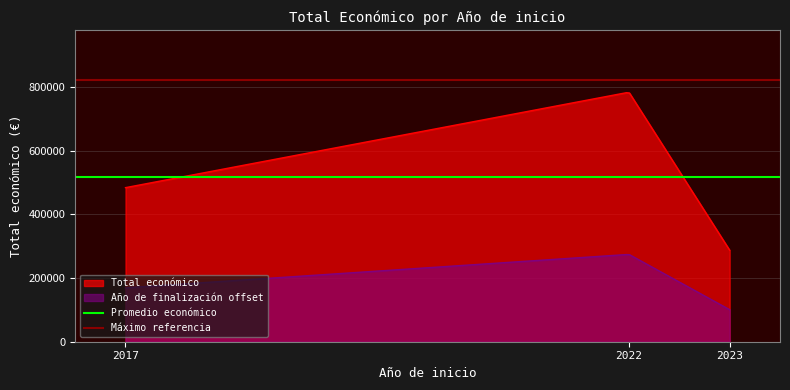

True or false: Total económico and Año de finalización offset cross at least once.

False